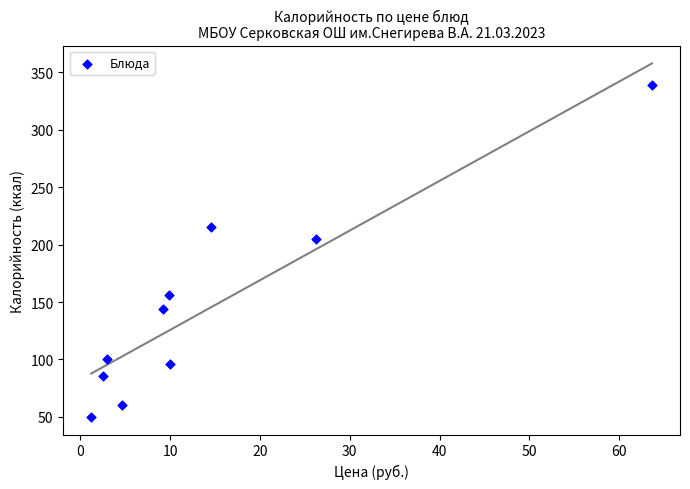

What is the range of Y values (max minus min)?

288.6